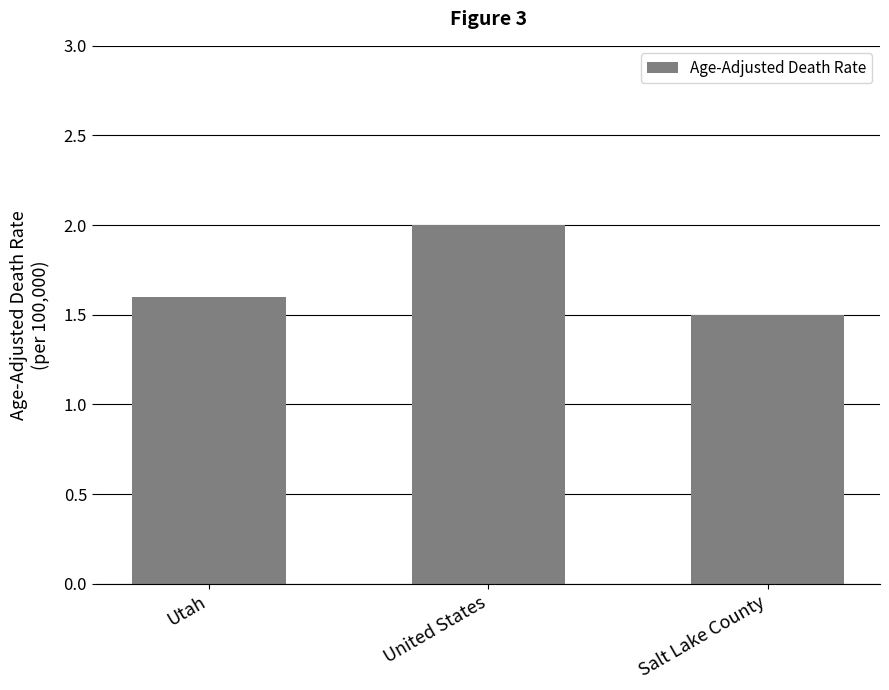

What is the maximum value shown in the chart?

2.0